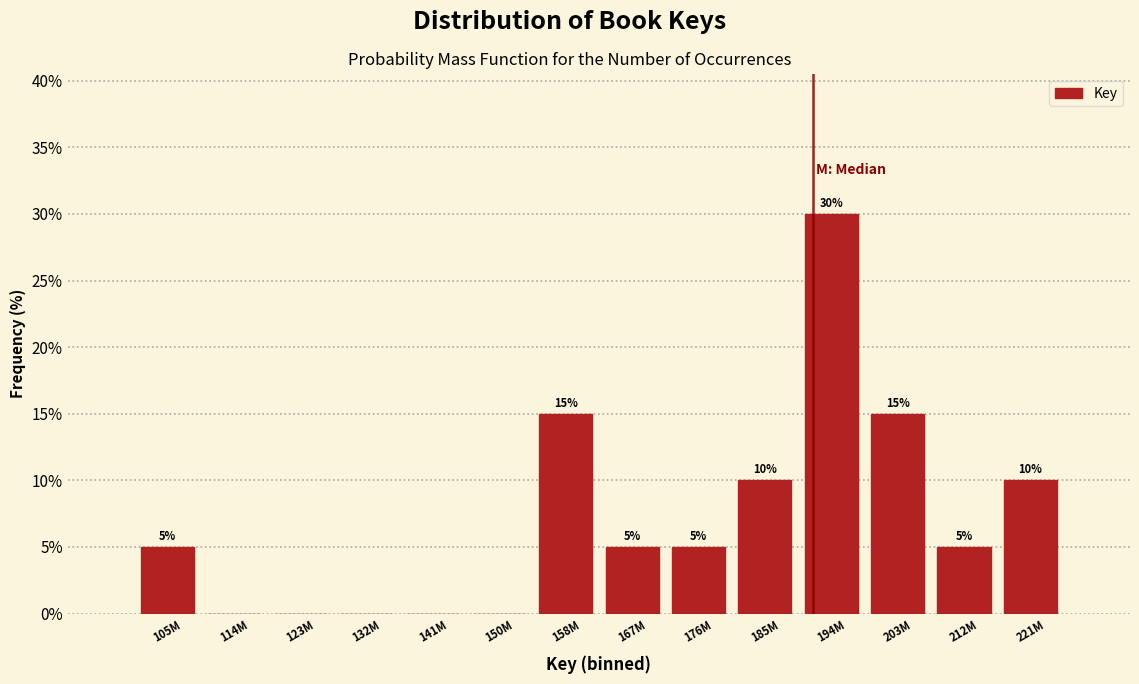

Reading left to right, extract all data points from this chart.

105M=5	114M=0	123M=0	132M=0	141M=0	150M=0	158M=15	167M=5	176M=5	185M=10	194M=30	203M=15	212M=5	221M=10